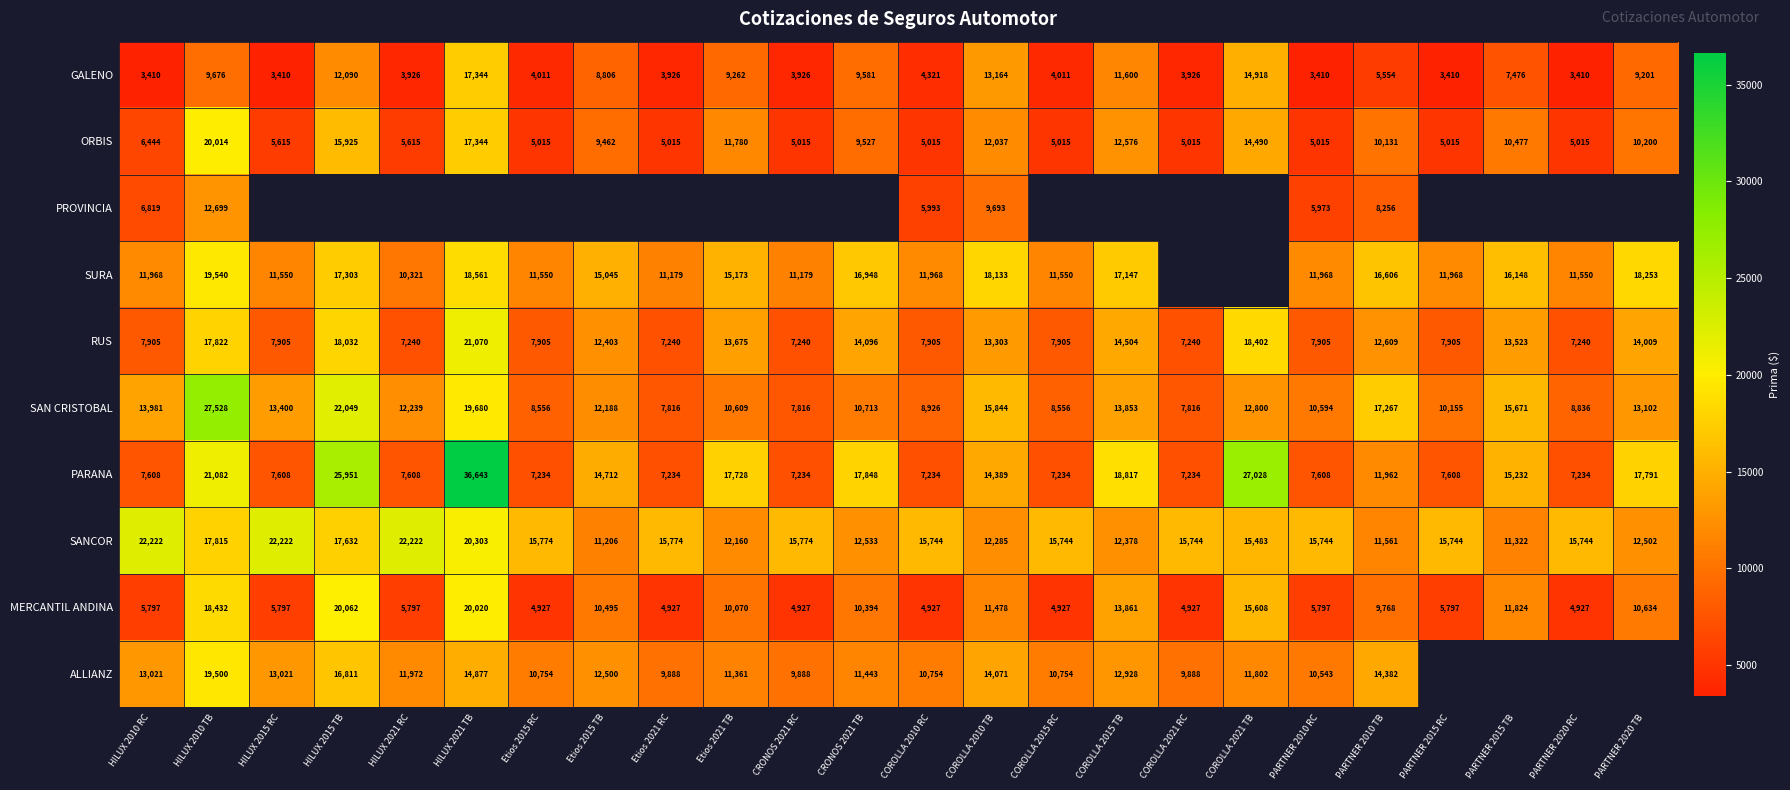

Which category has the lowest value across all series?

HILUX 2010 RC